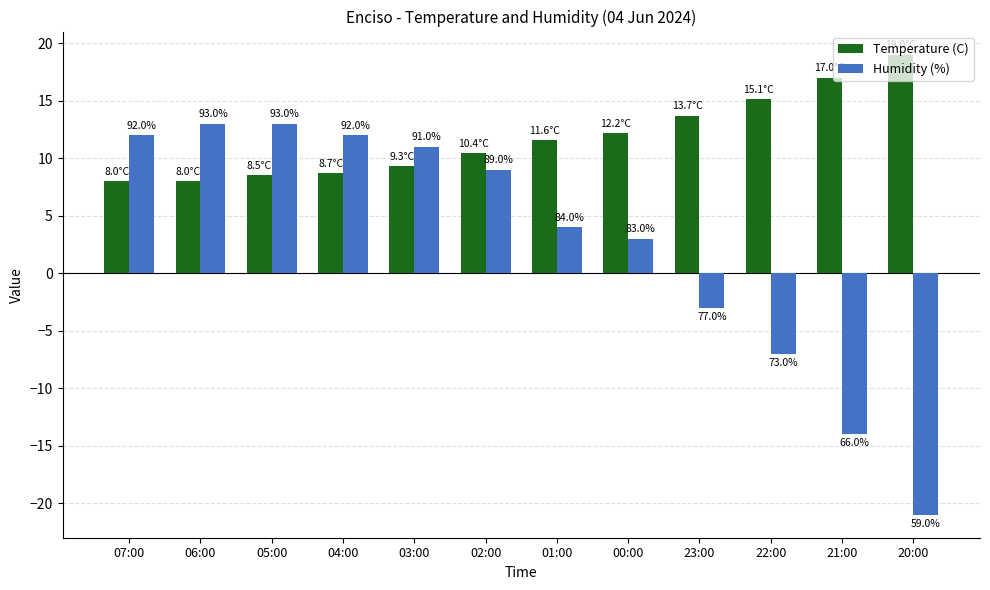

What is the difference between the Temperature (C) values at 00:00 and 22:00?

2.9